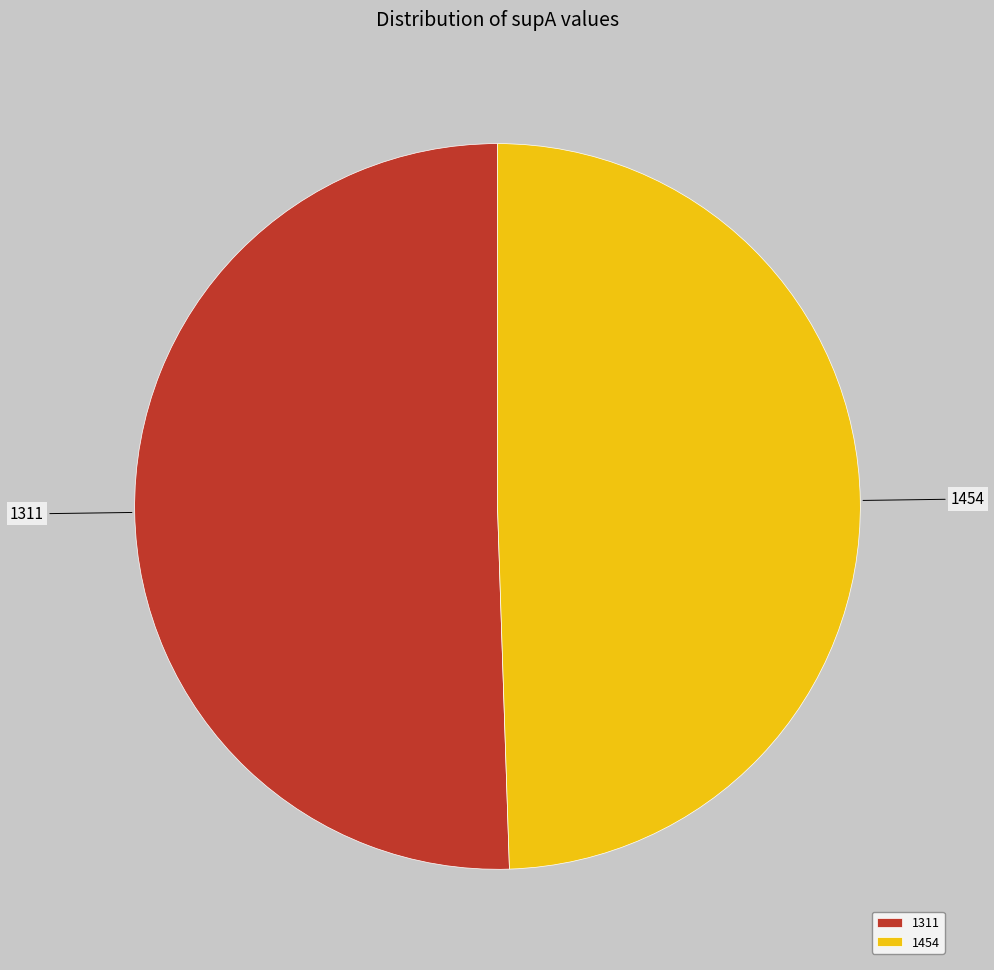

Rank the categories by value from lowest to highest.

1454, 1311